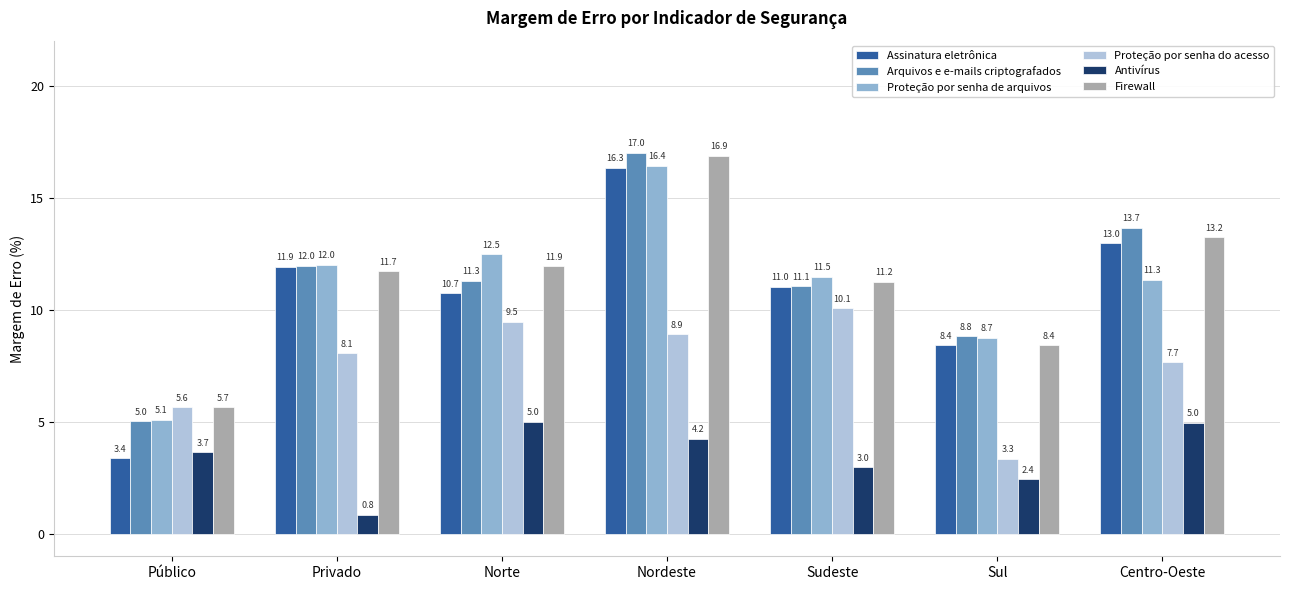

What is the total value across all series at Nordeste?

79.8